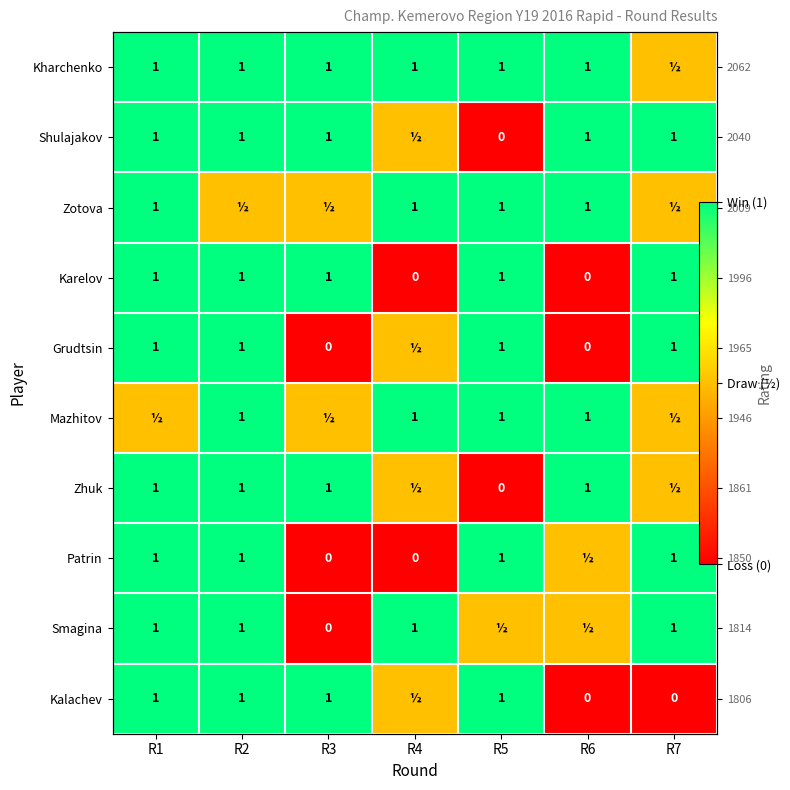

The Karelov series shows 1.0 at R1. True or false?

True